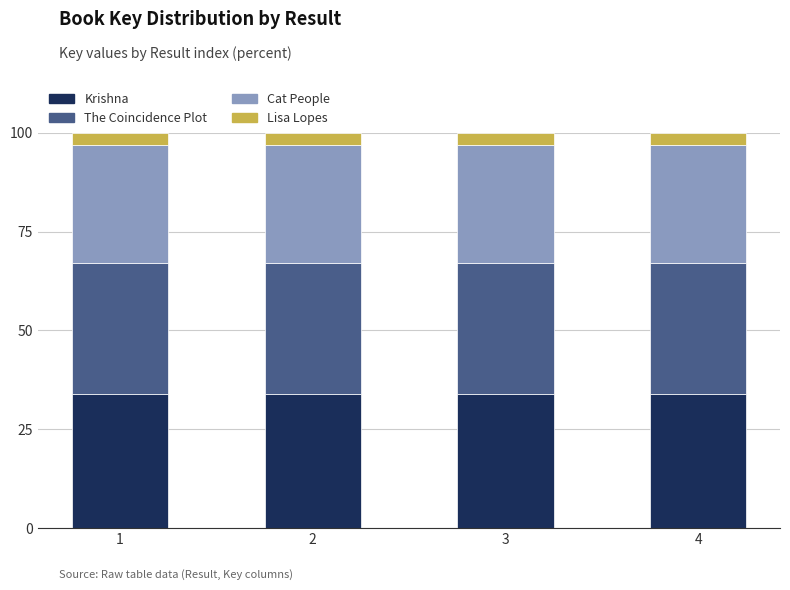

What is the highest value of the Krishna series?

34.0